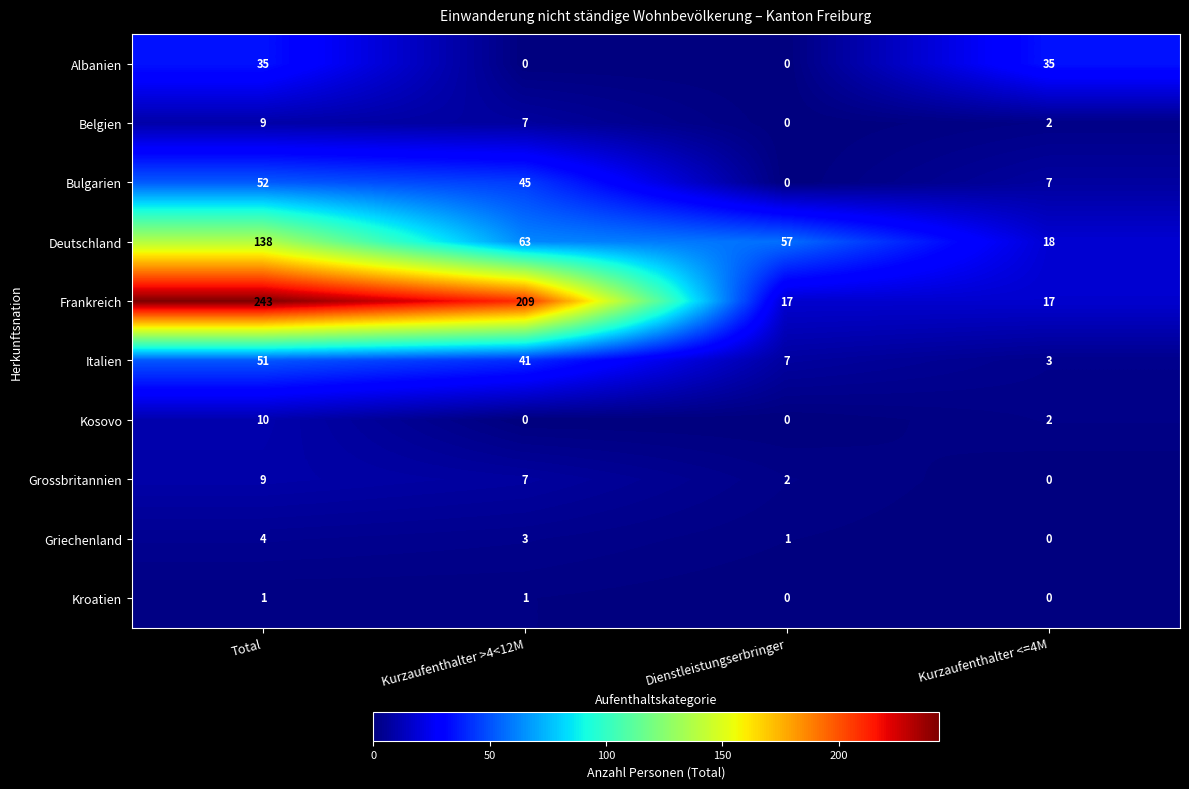

Which series has the largest total across all categories?

Frankreich